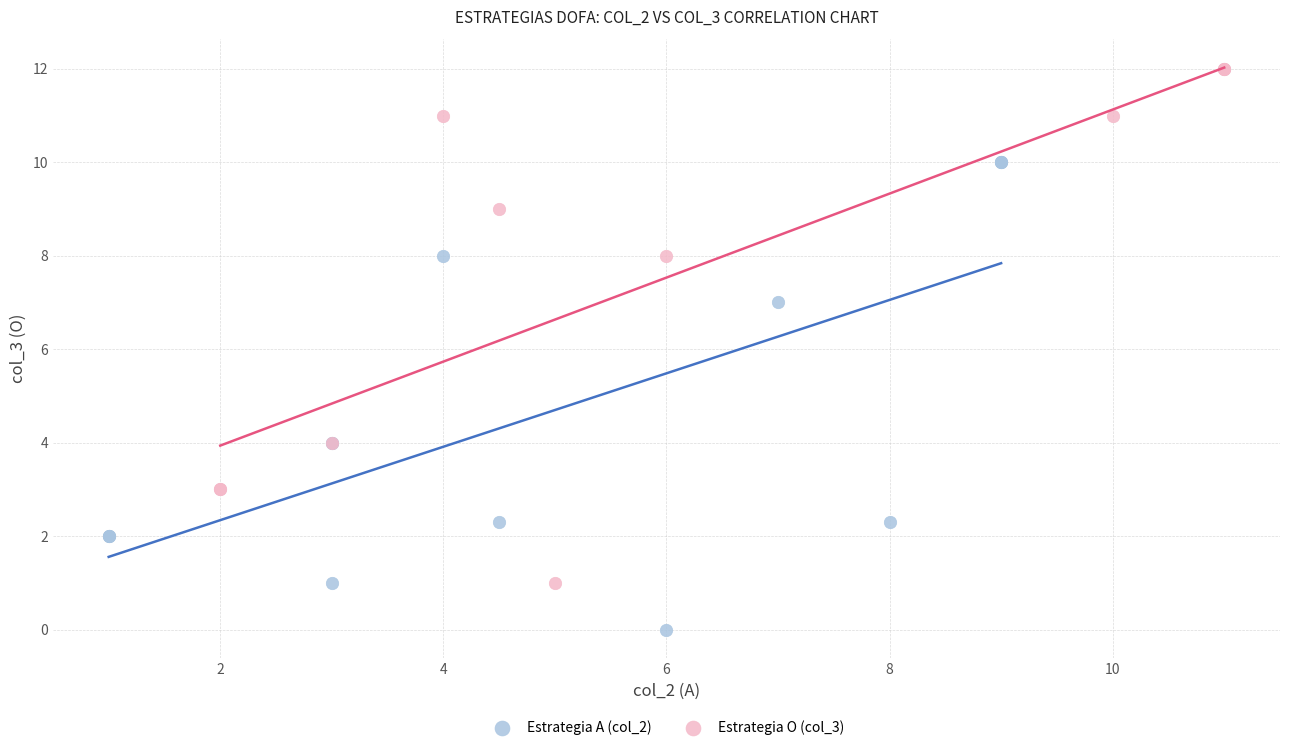

Which series reaches the maximum Y coordinate?

Estrategia O (col_3)